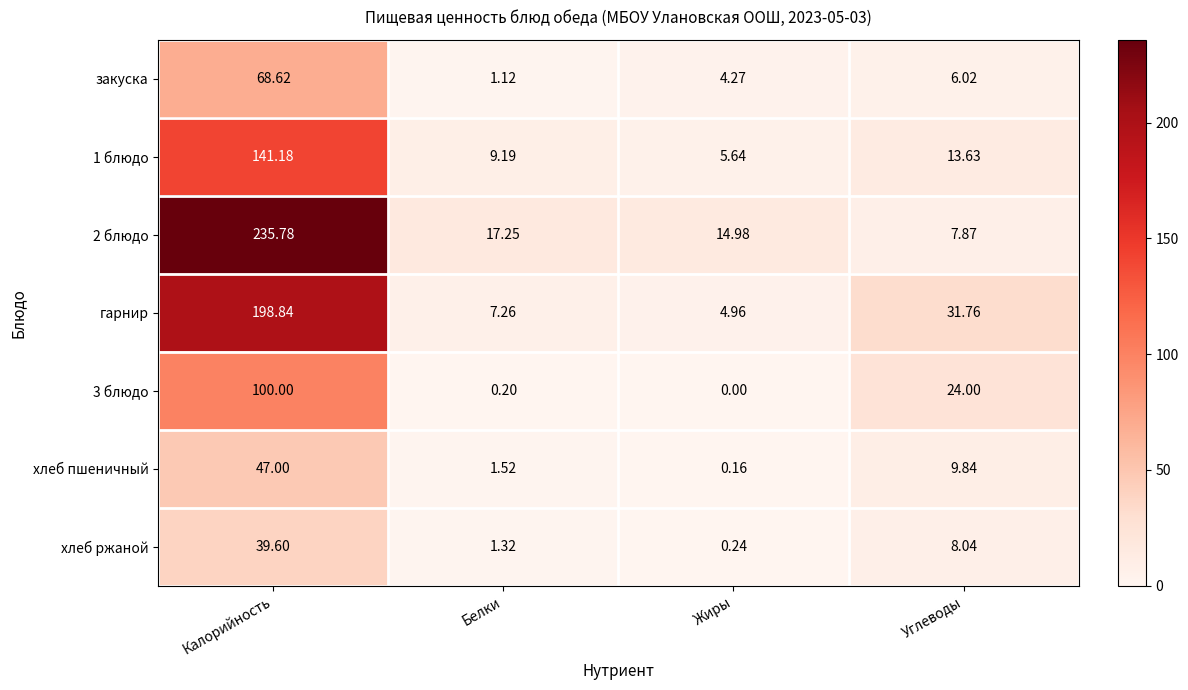

Which series has the largest total across all categories?

2 блюдо